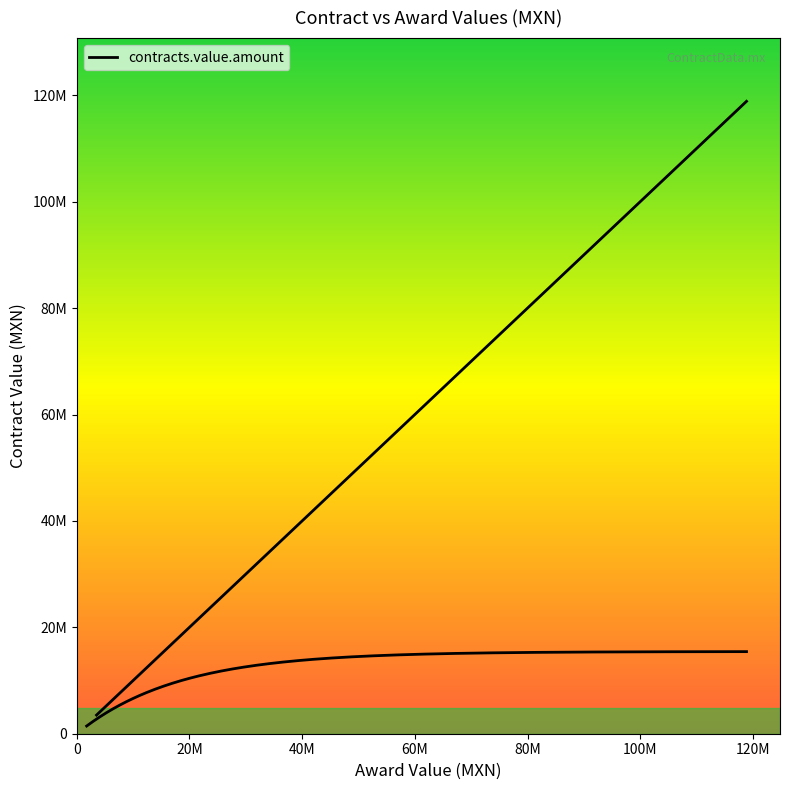

What is the difference between the maximum and second lowest values?

114312060.2